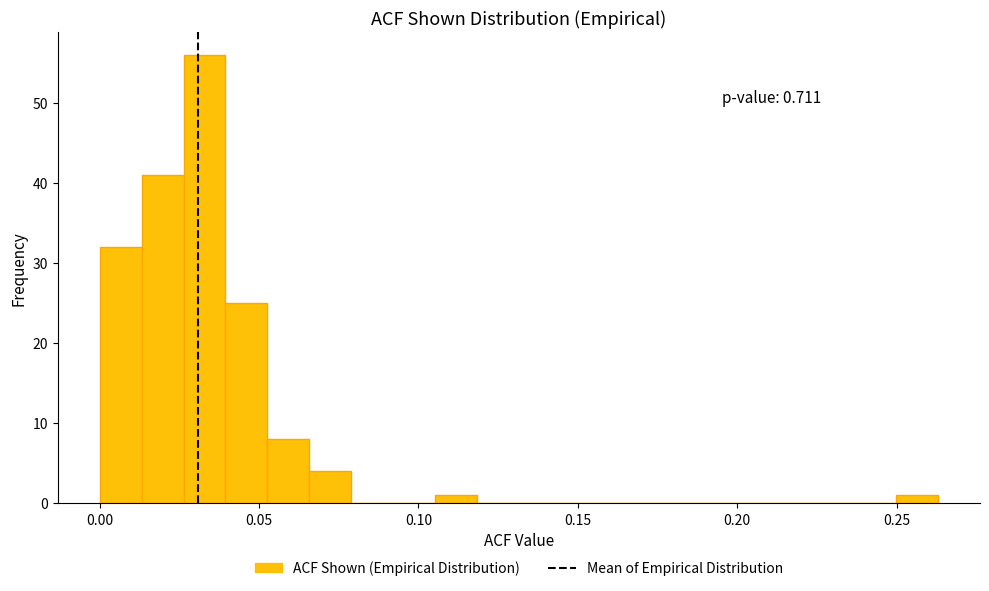

Around what value on the x-axis is the tallest bar? Give the approximate position of its centre, as read against the axis.

0.035